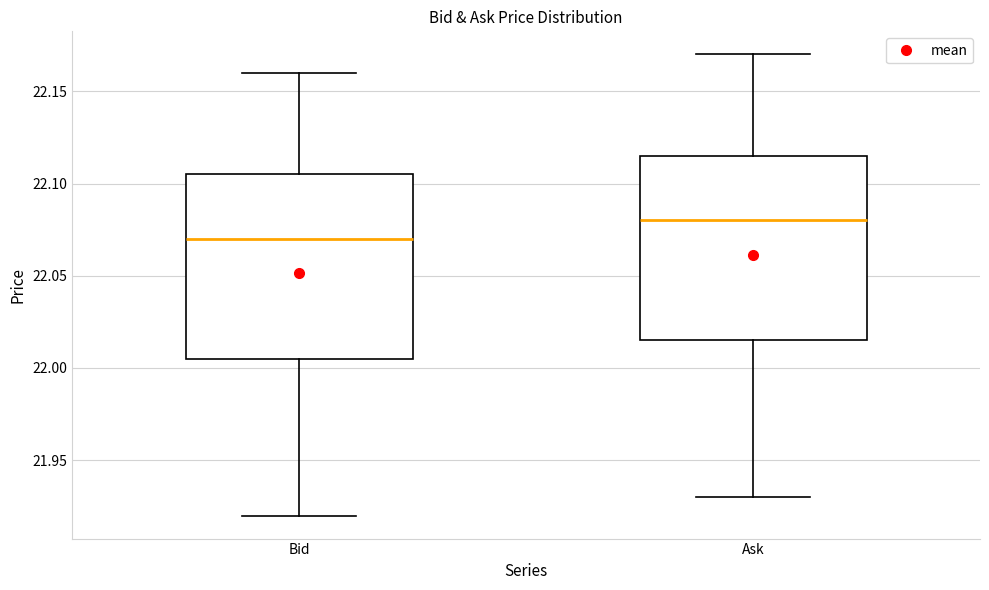

Reading left to right, read every box against the y-axis: the position of its median line, the range the box covers, and the ends of its whiskers. The values are not printed on the chart, so give them approximately, as read against the axis.

Bid: median 22.070, box 22.005 to 22.105, whiskers 21.920 to 22.160
Ask: median 22.080, box 22.015 to 22.115, whiskers 21.930 to 22.170